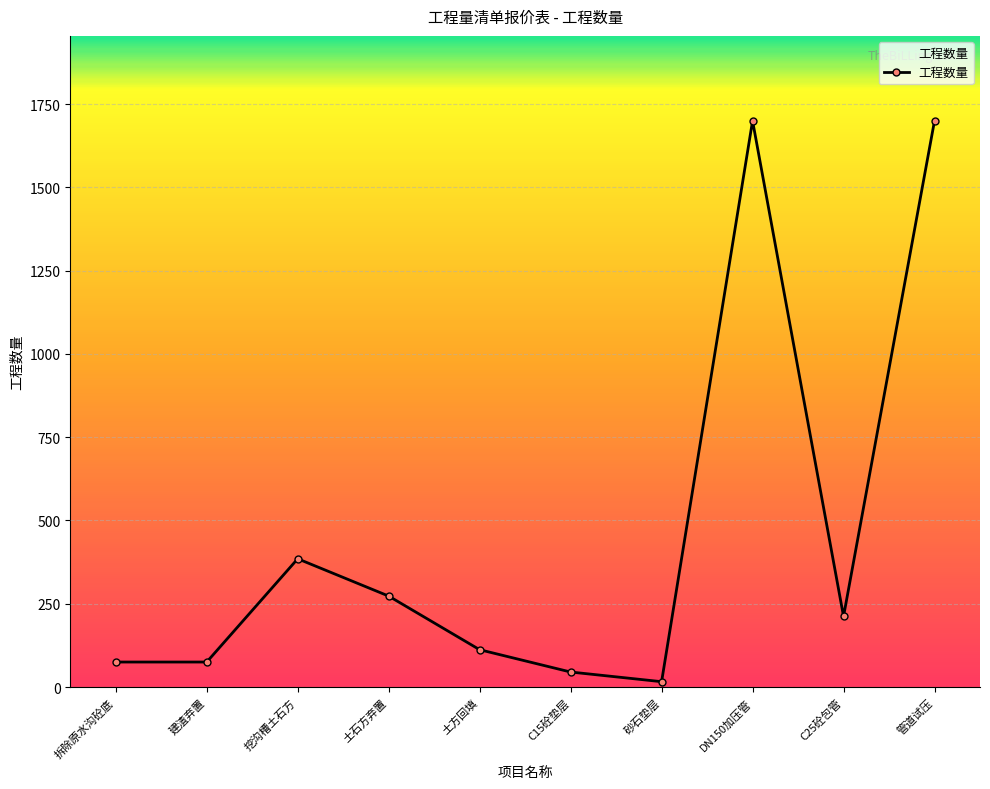

Where does the data first go above 212?

挖沟槽土石方